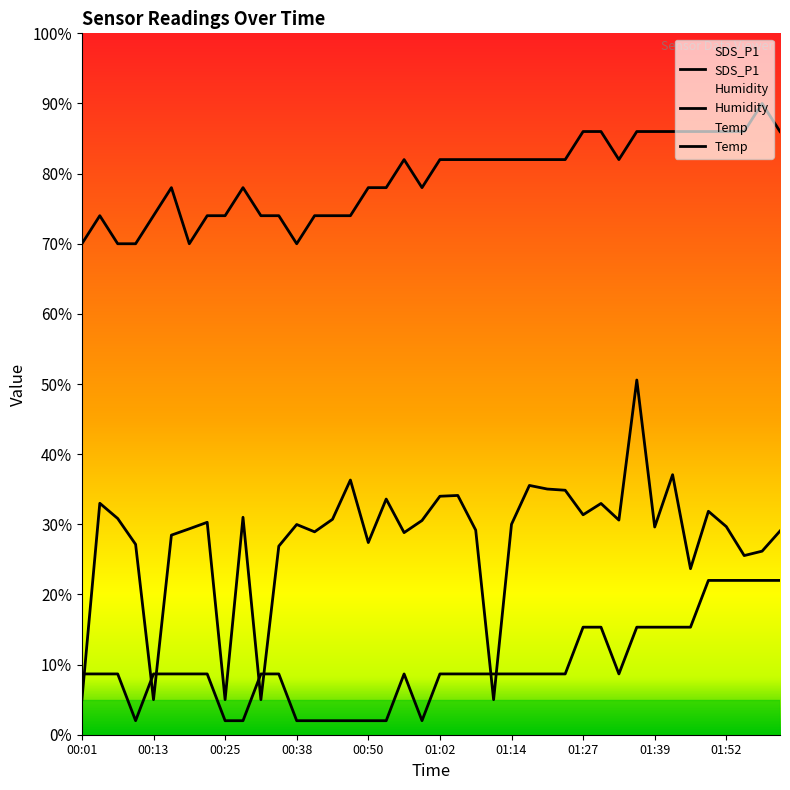

Is it true that SDS_P1 equals 10.0 at 00:28?

False